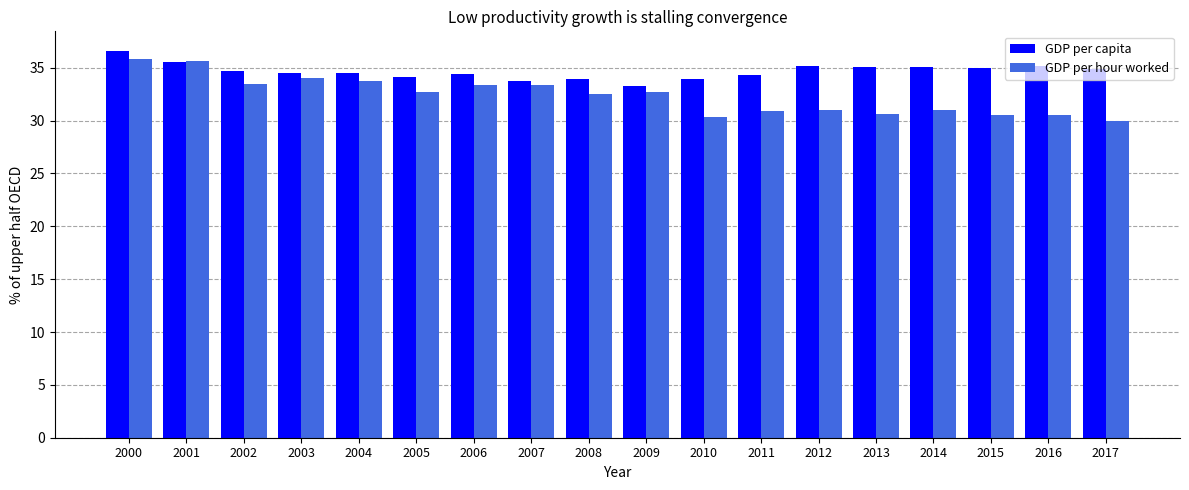

Which series has the largest range (max minus min)?

GDP per hour worked